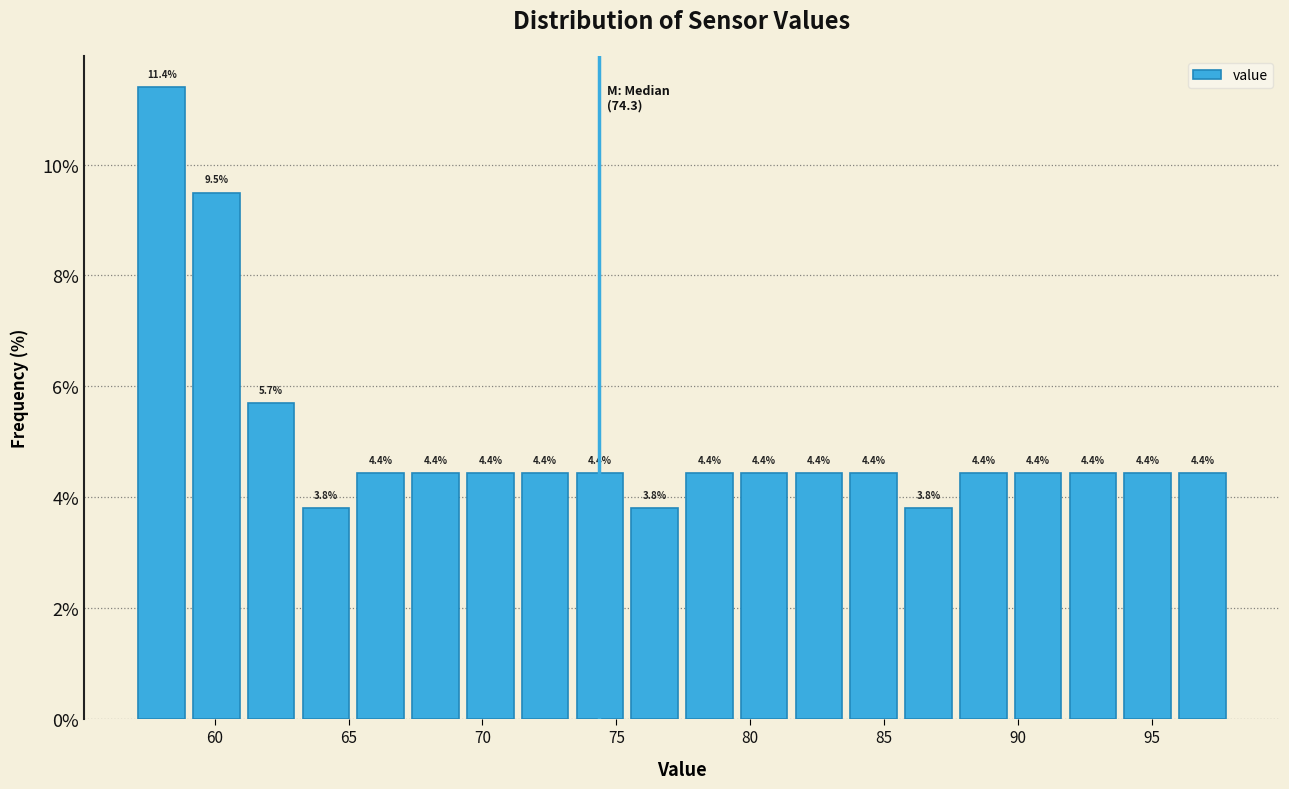

Reading left to right, transcribe this chart: for each bar, give the range it covers on the x-axis and its height. The bar edges are not printed on the chart, so give them approximately, as read against the axis.

57.0 to 59.0: 11.4
59.0 to 61.0: 9.5
61.0 to 63.0: 5.7
63.0 to 65.0: 3.8
65.0 to 67.0: 4.4
67.0 to 69.5: 4.4
69.5 to 71.5: 4.4
71.5 to 73.5: 4.4
73.5 to 75.5: 4.4
75.5 to 77.5: 3.8
77.5 to 79.5: 4.4
79.5 to 81.5: 4.4
81.5 to 83.5: 4.4
83.5 to 85.5: 4.4
85.5 to 87.5: 3.8
87.5 to 89.5: 4.4
89.5 to 92.0: 4.4
92.0 to 94.0: 4.4
94.0 to 96.0: 4.4
96.0 to 98.0: 4.4